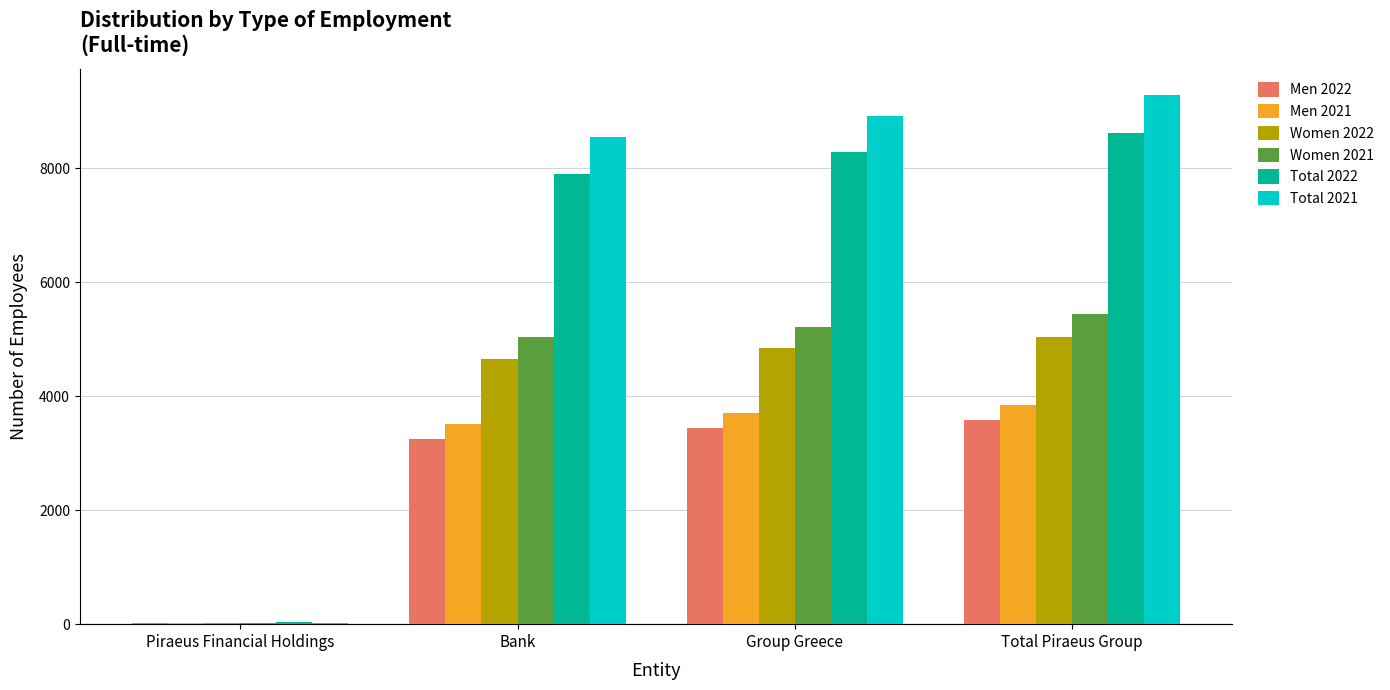

Does the chart contain stacked bars?

No